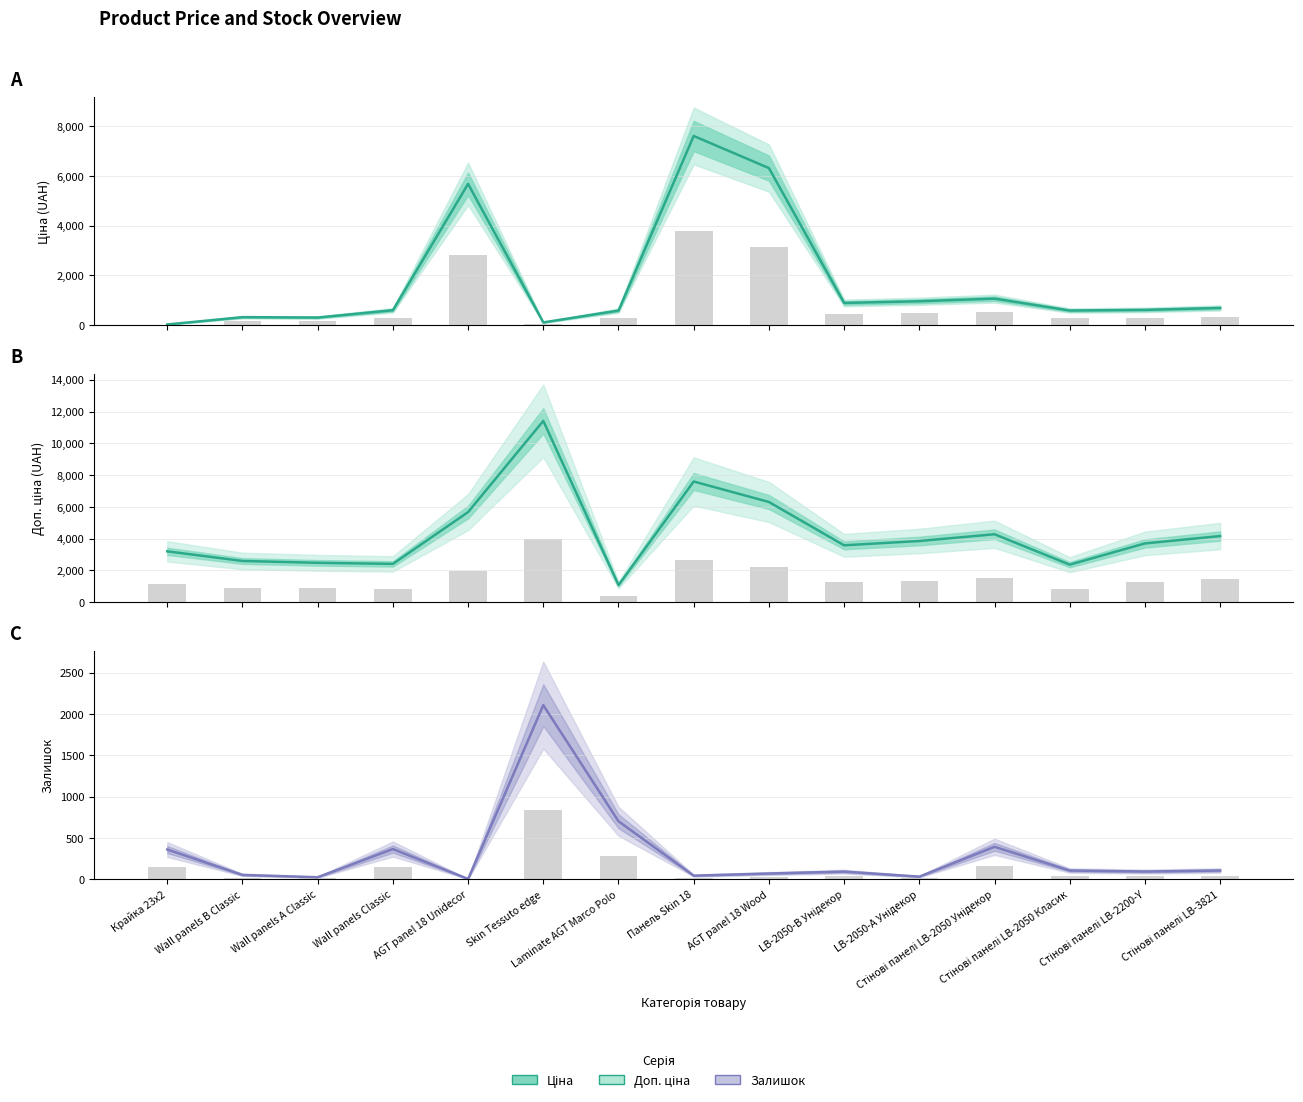

At LB-2050-В Унідекор, list the series in order from largest to smallest.

Доп. ціна, Доп. ціна (bar), Ціна, Ціна (bar), Залишок, Залишок (bar)